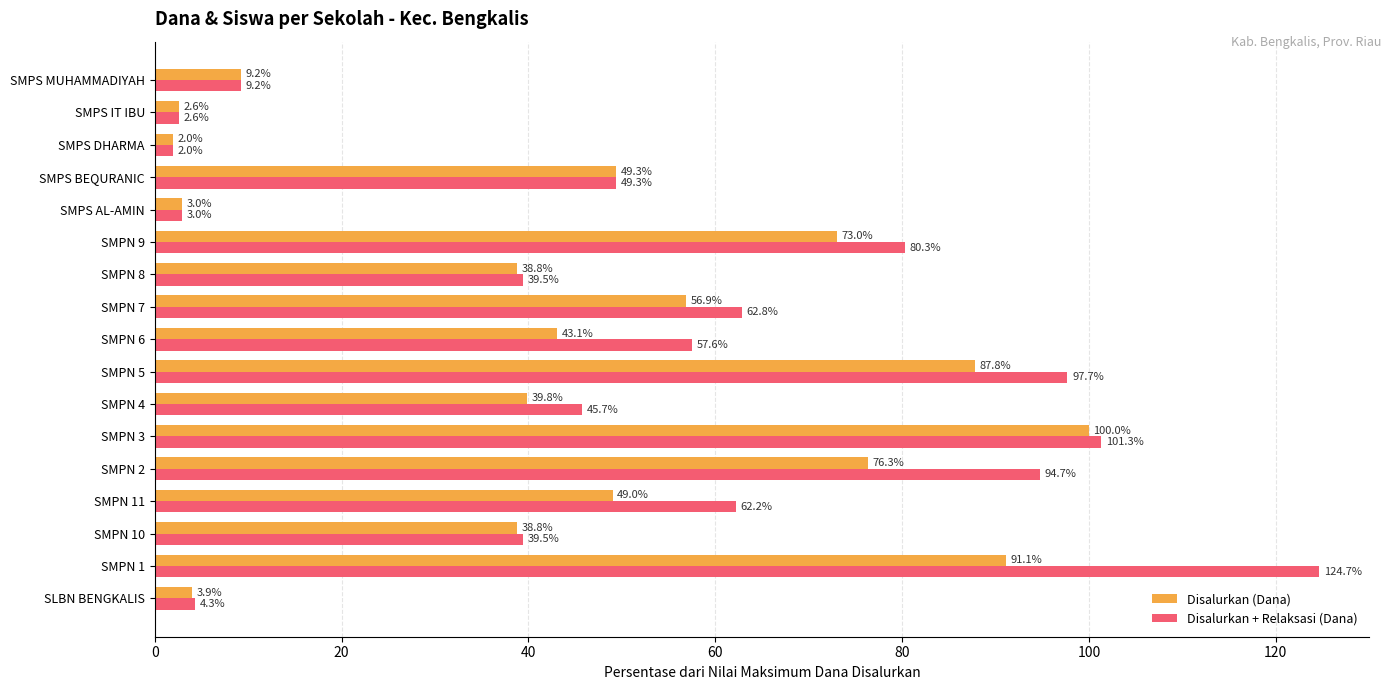

The Disalurkan (Dana) series shows 70.3 at SMPN 6. True or false?

False